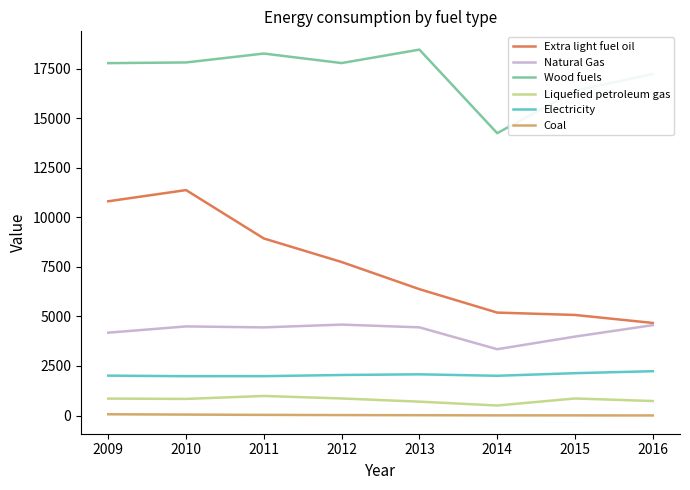

Is the value of Coal at 2016 greater than the value of Wood fuels at 2013?

No